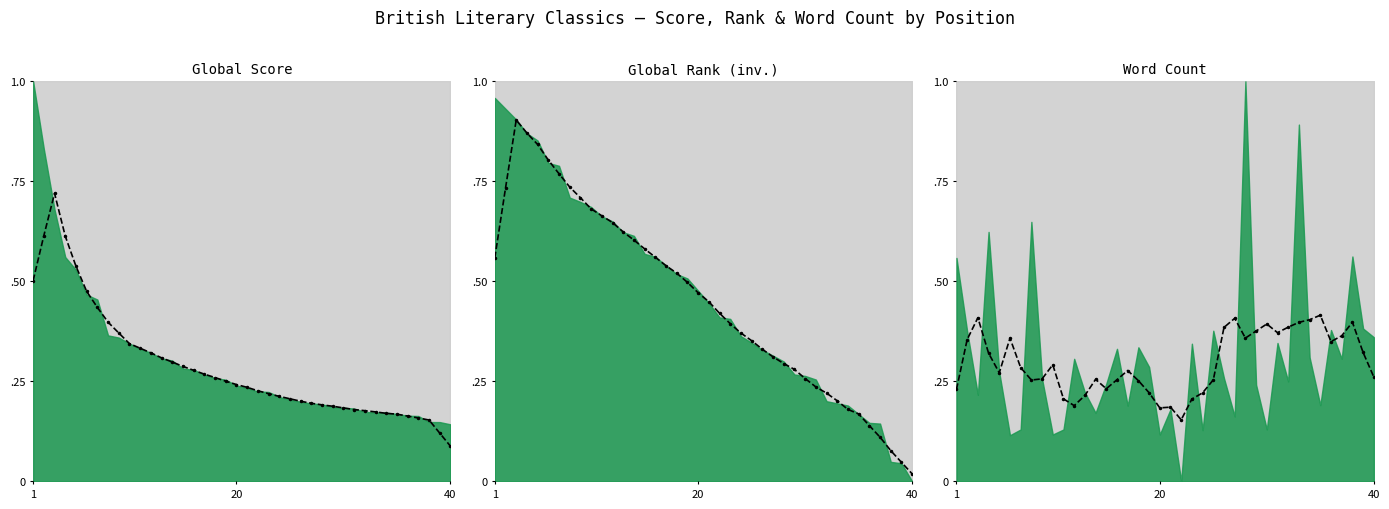

What value does the data have at 40?

0.3